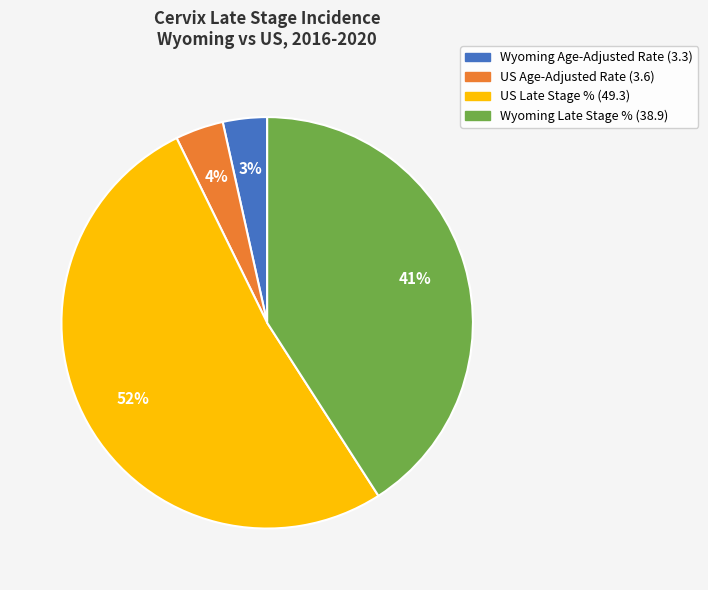

What is the majority slice?

US Late Stage % (49.3)